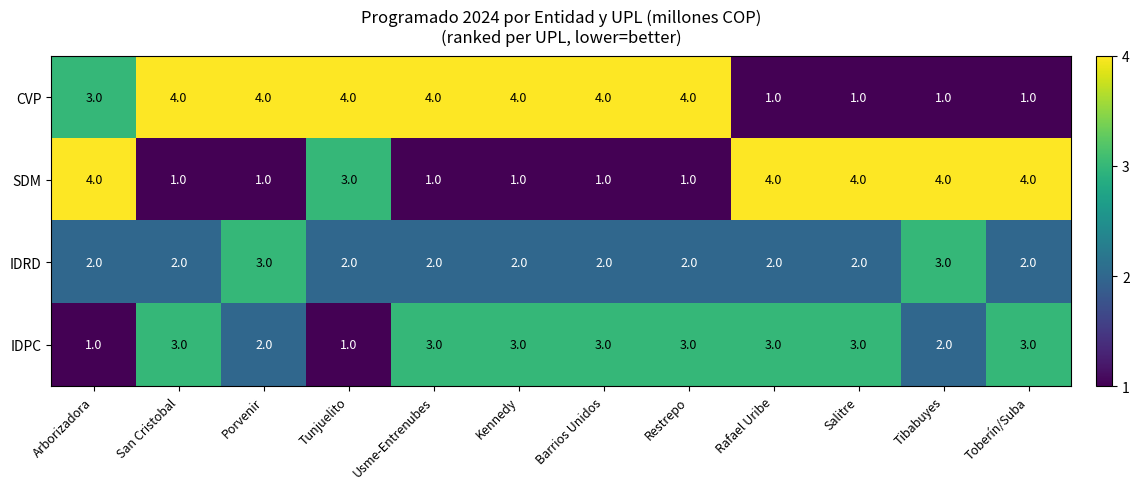

What value does the CVP series have at Barrios Unidos?

4